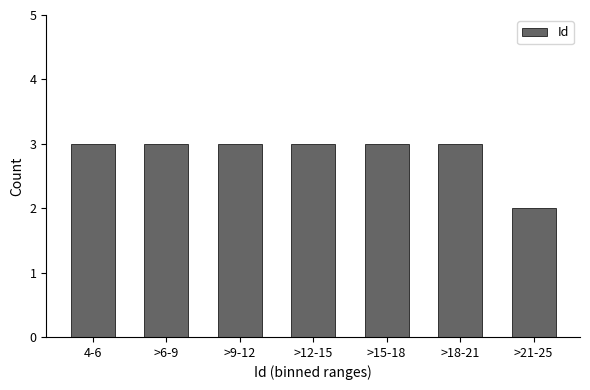

Reading left to right, extract all data points from this chart.

3	3	3	3	3	3	2